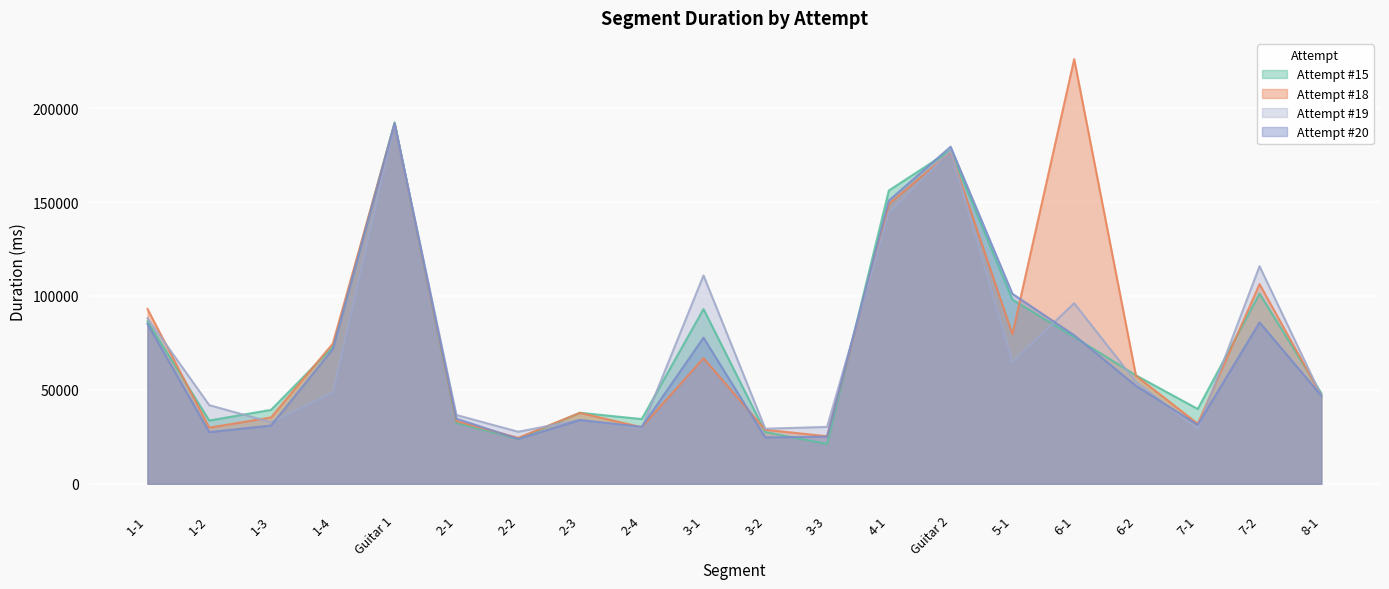

What is the maximum value shown in the chart?

226141